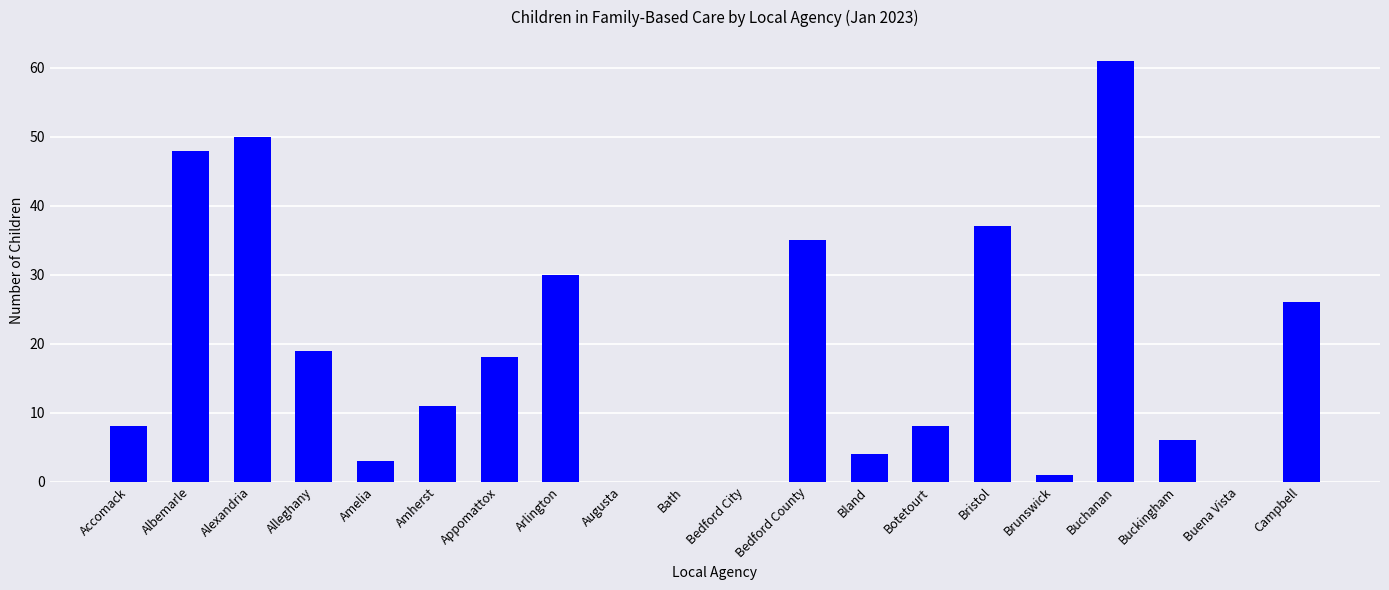

What is the sum of the values at Bath and Buchanan?

61